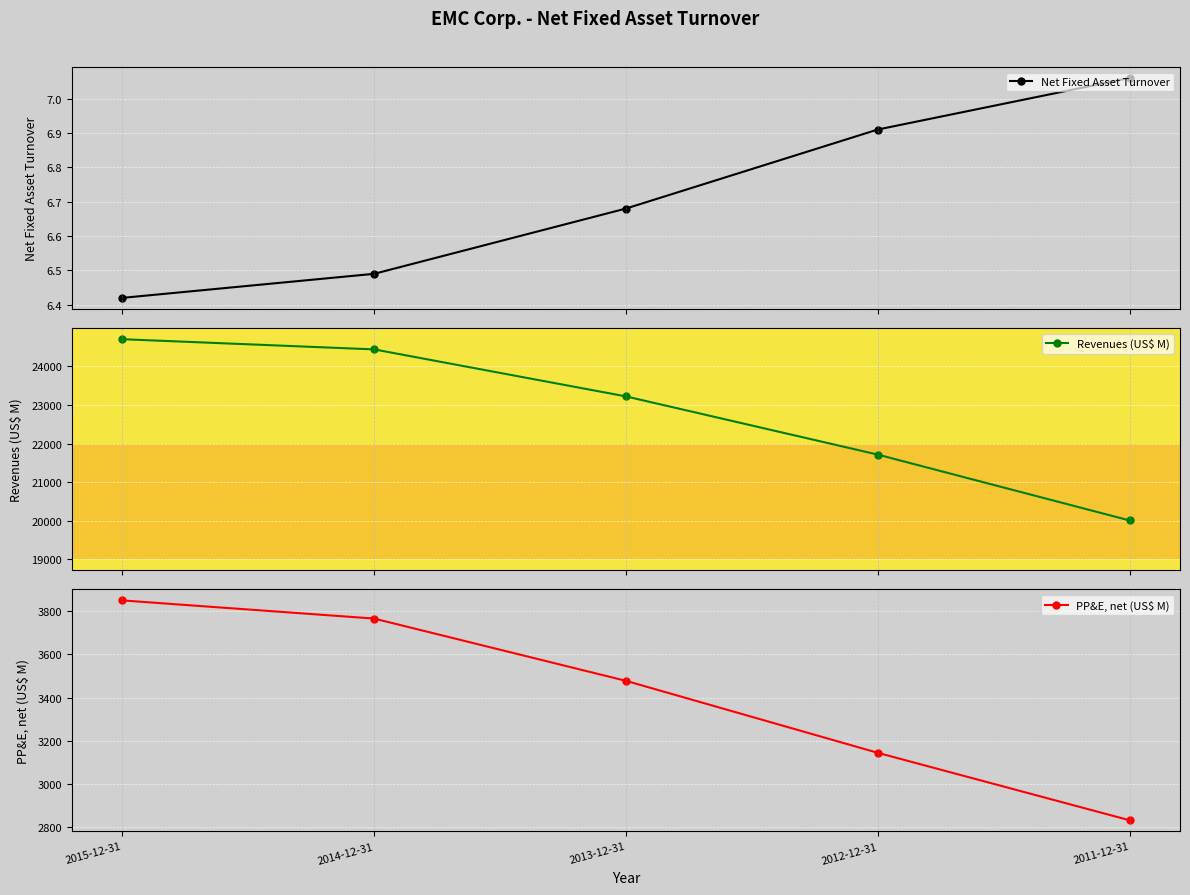

How many series are shown in this chart?

3